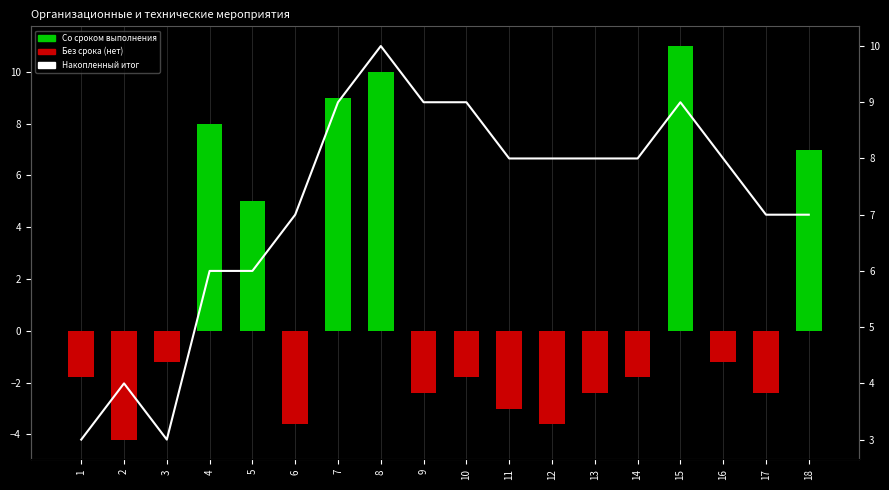

Rank the series by their maximum value, from lowest to highest.

Накопленный итог, Мероприятия